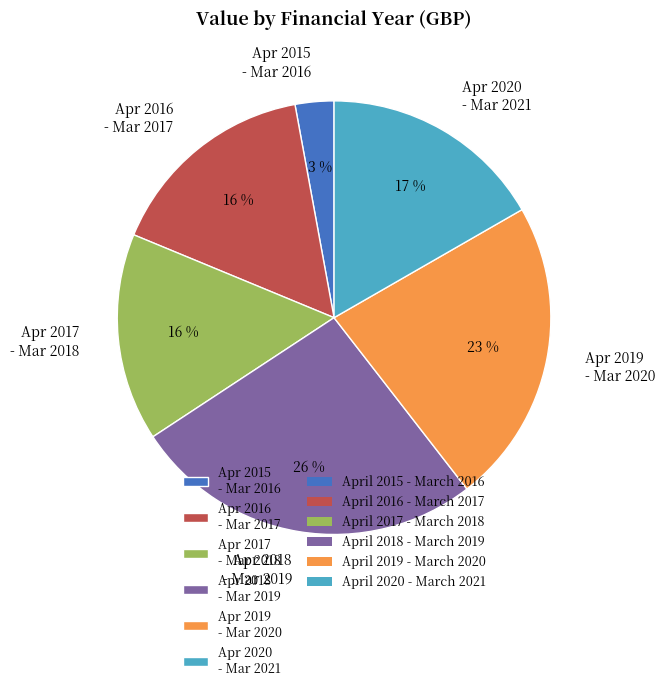

Does any single category account for the majority?

No